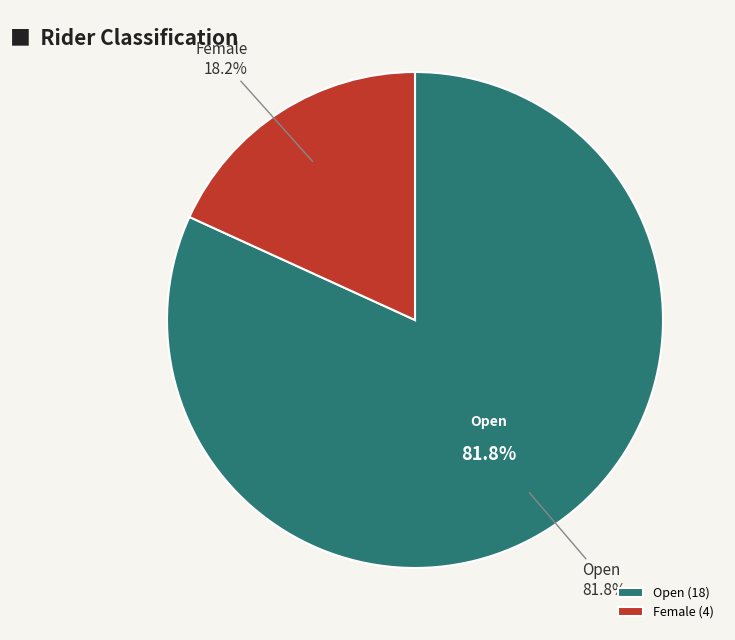

Which slice represents more than half of the pie?

Open